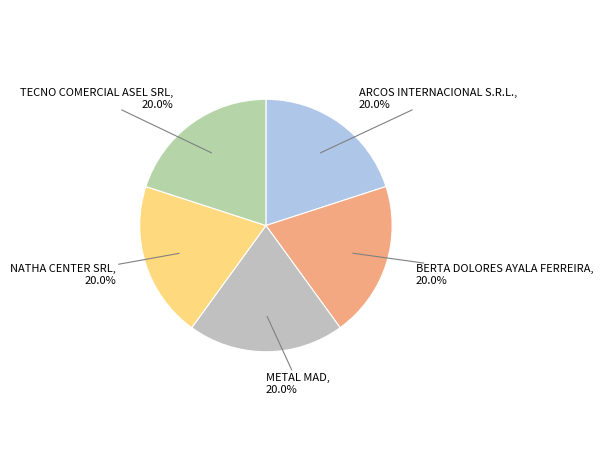

Is there a majority slice in this chart?

No